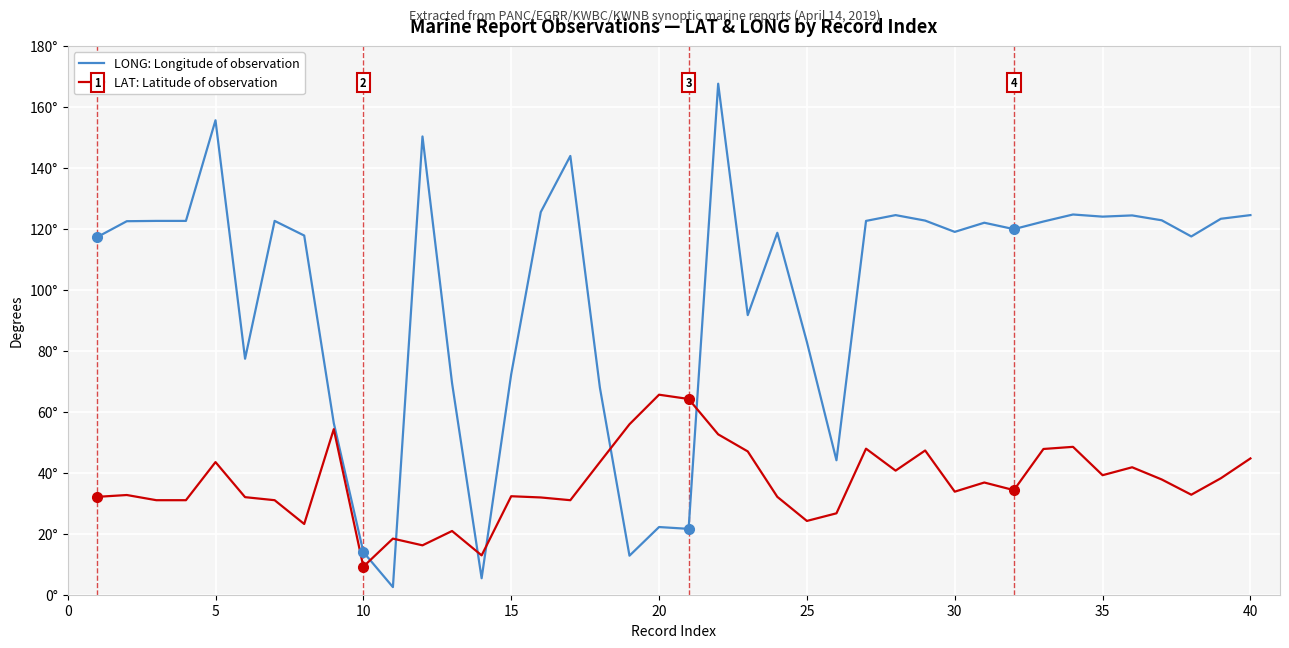

Reading left to right, list all the values displayed in this chart.

LONG: Longitude of observation: 117.3	122.5	122.6	122.6	155.6	77.4	122.6	117.8	56.3	14.0	2.5	150.3	69.4	5.4	72.3	125.5	143.9	67.9	12.8	22.2	21.6	167.6	91.7	118.7	82.9	44.1	122.6	124.5	122.7	119.0	122.0	119.9	122.4	124.7	124.0	124.4	122.8	117.5	123.3	124.5
LAT: Latitude of observation: 32.1	32.7	31.0	31.0	43.5	32.0	31.0	23.2	54.3	9.2	18.4	16.2	20.9	12.9	32.3	31.9	31.0	43.5	55.9	65.6	64.2	52.6	47.0	32.1	24.2	26.7	47.9	40.7	47.3	33.8	36.8	34.3	47.8	48.5	39.2	41.8	37.8	32.8	38.2	44.7